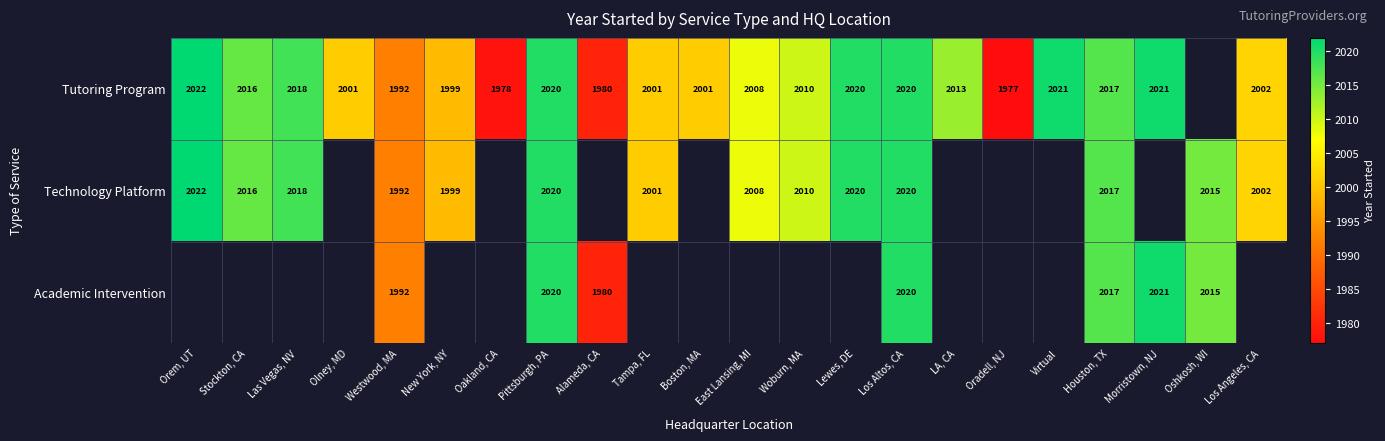

Is the value of Tutoring Program at LA, CA greater than the value of Technology Platform at Stockton, CA?

No